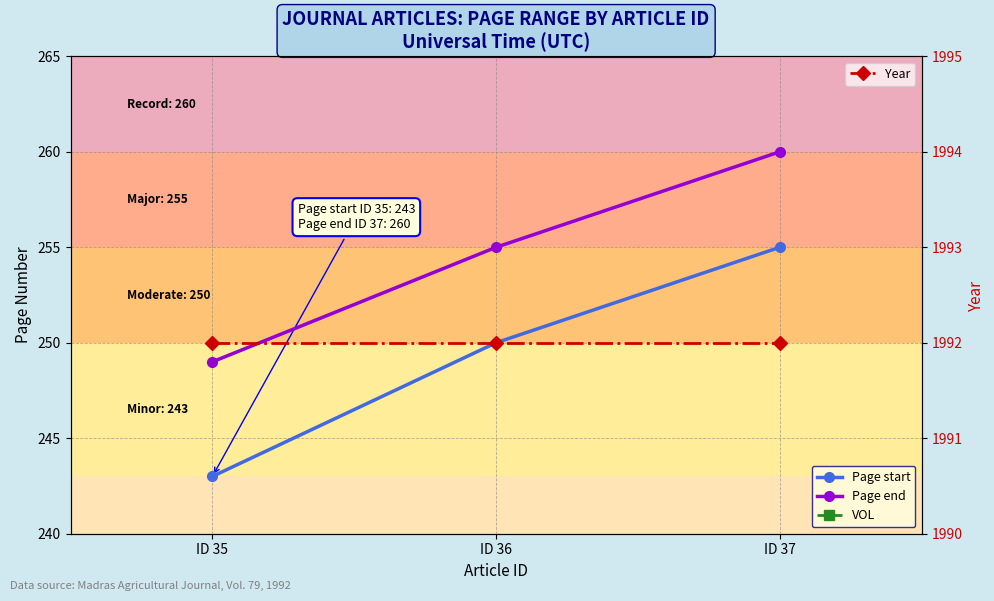

The value of VOL at ID 37 is 79. True or false?

True